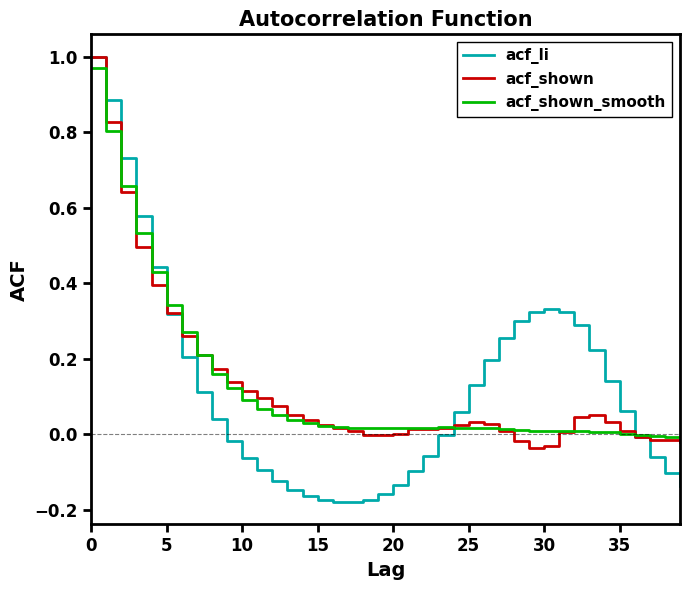

Which series has the largest range (max minus min)?

acf_li